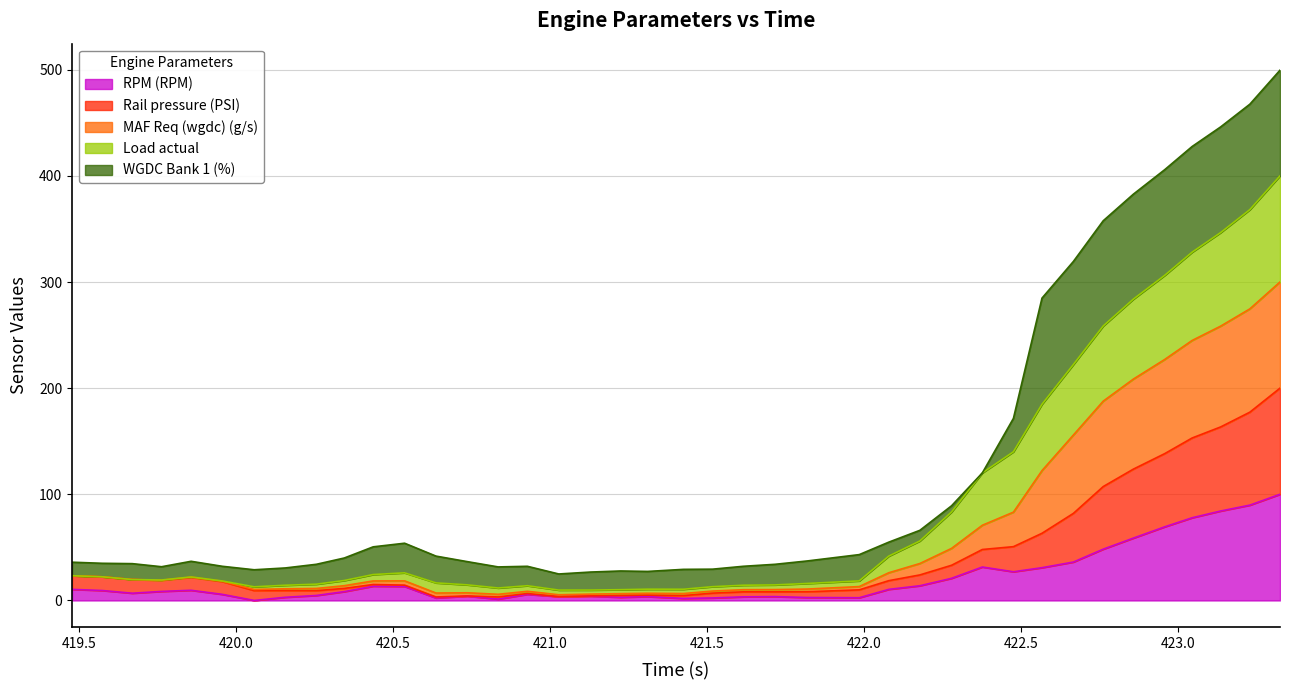

What is the maximum value for RPM (RPM)?

100.0